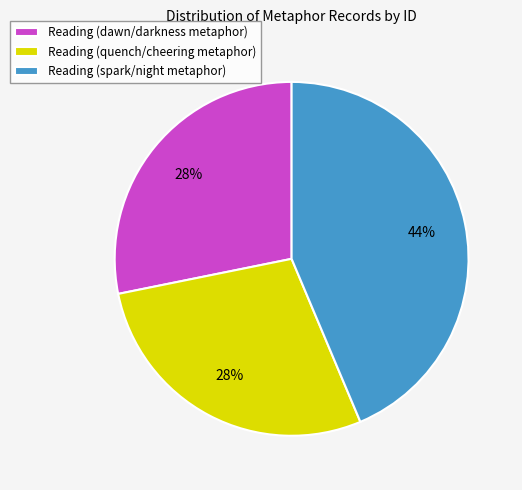

What percentage is the Reading (spark/night metaphor) slice, to the nearest percent?

44%